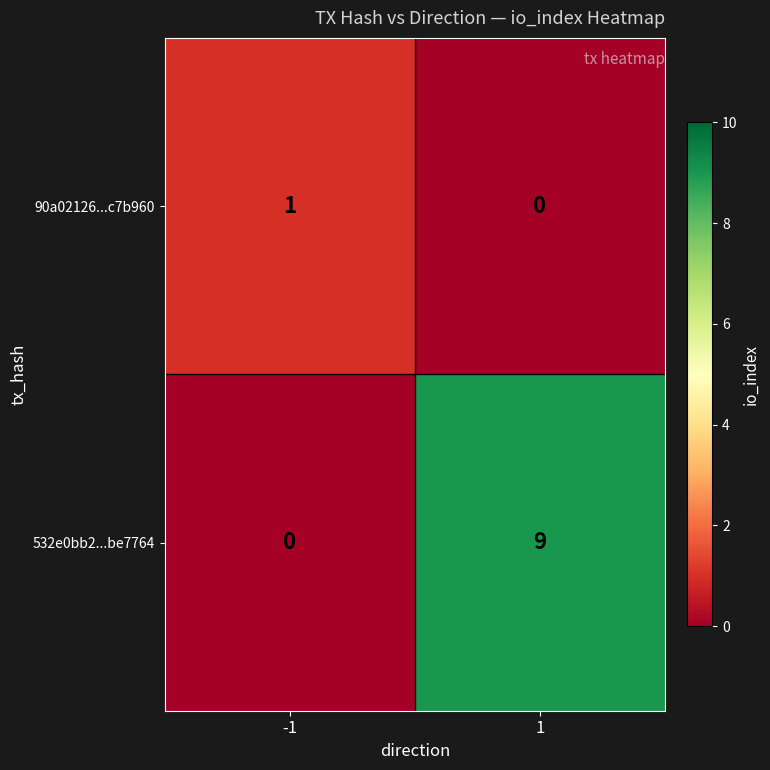

Rank the series at 1 from lowest to highest value.

90a02126...c7b960, 532e0bb2...be7764